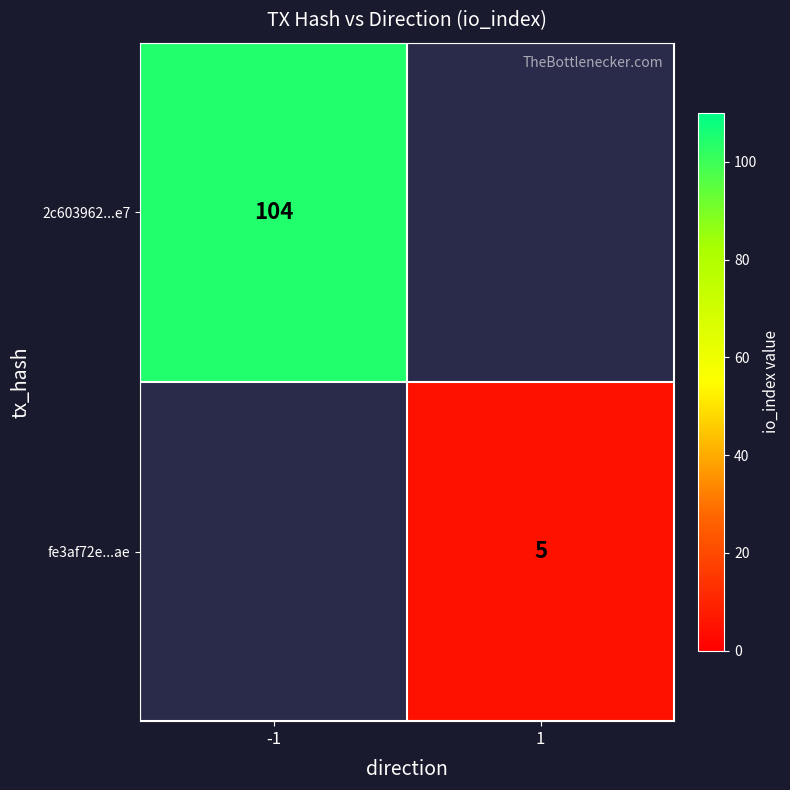

At how many categories does at least one series exceed 28?

1